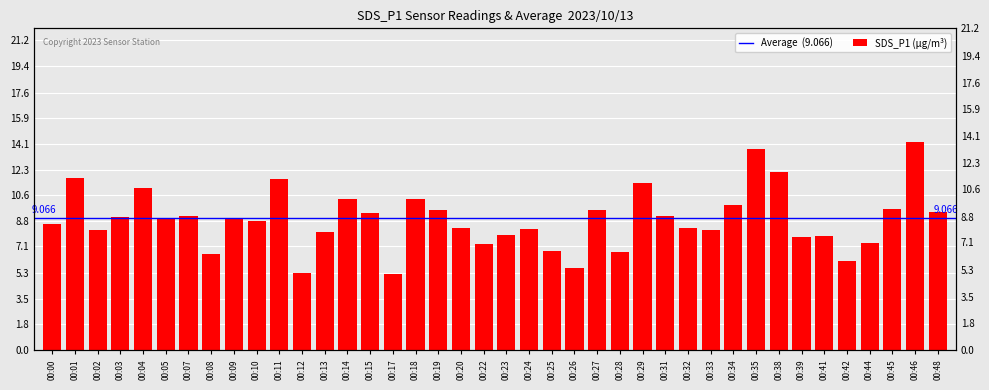

Which category has the lowest value across all series?

00:17